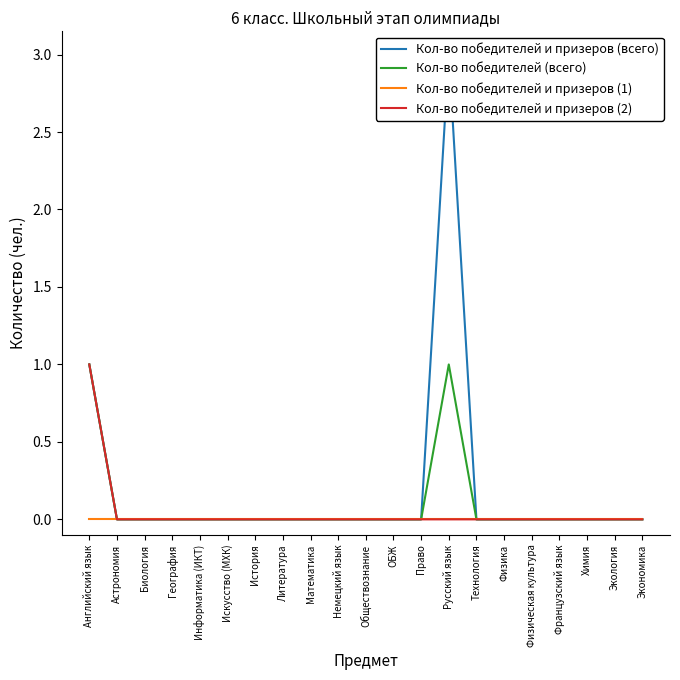

Reading right to left, transcribe all the data shown in this chart.

Кол-во победителей и призеров (всего): 0	0	0	0	0	0	0	3	0	0	0	0	0	0	0	0	0	0	0	0	1
Кол-во победителей (всего): 0	0	0	0	0	0	0	1	0	0	0	0	0	0	0	0	0	0	0	0	1
Кол-во победителей и призеров (1): 0	0	0	0	0	0	0	0	0	0	0	0	0	0	0	0	0	0	0	0	0
Кол-во победителей и призеров (2): 0	0	0	0	0	0	0	0	0	0	0	0	0	0	0	0	0	0	0	0	1